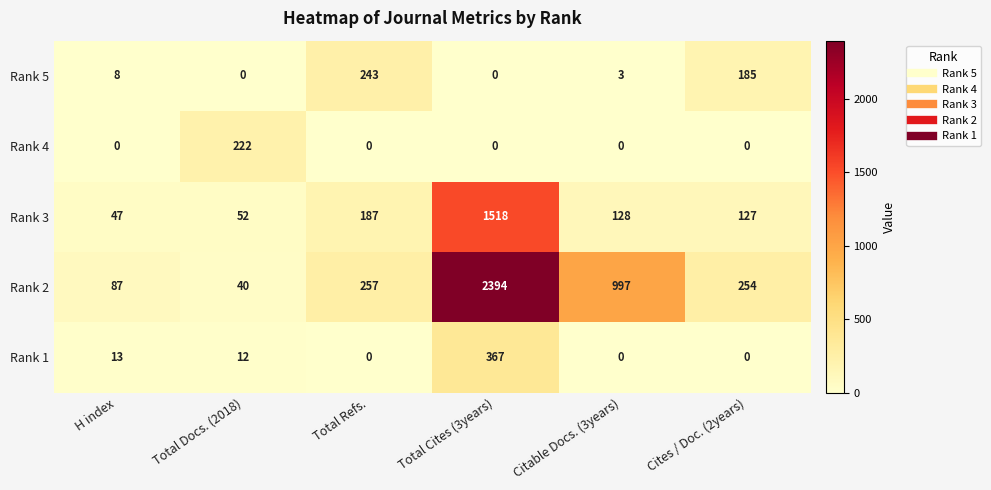

The value of Rank 3 at Cites / Doc. (2years) is 207. True or false?

False